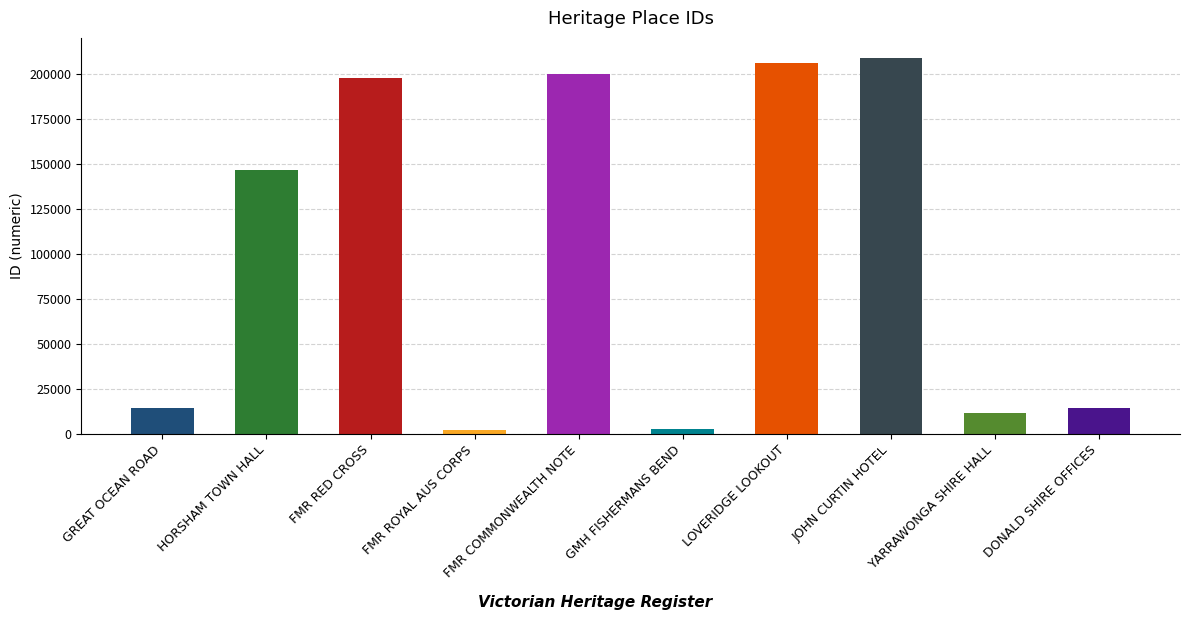

At which label is the value closest to 105500?

HORSHAM TOWN HALL